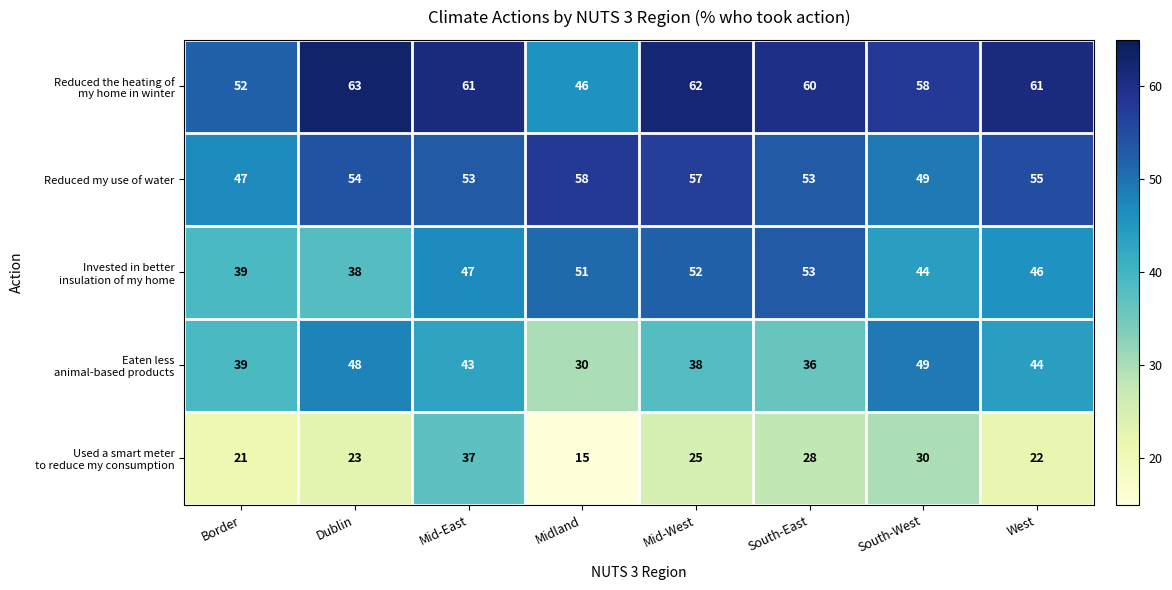

What is the difference between the second highest and second lowest values in the Reduced my use of water series?

8